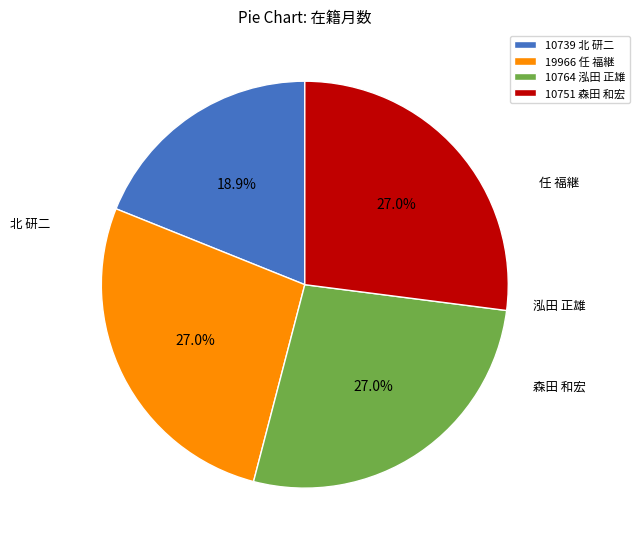

Is there any slice that represents more than half of the pie?

No